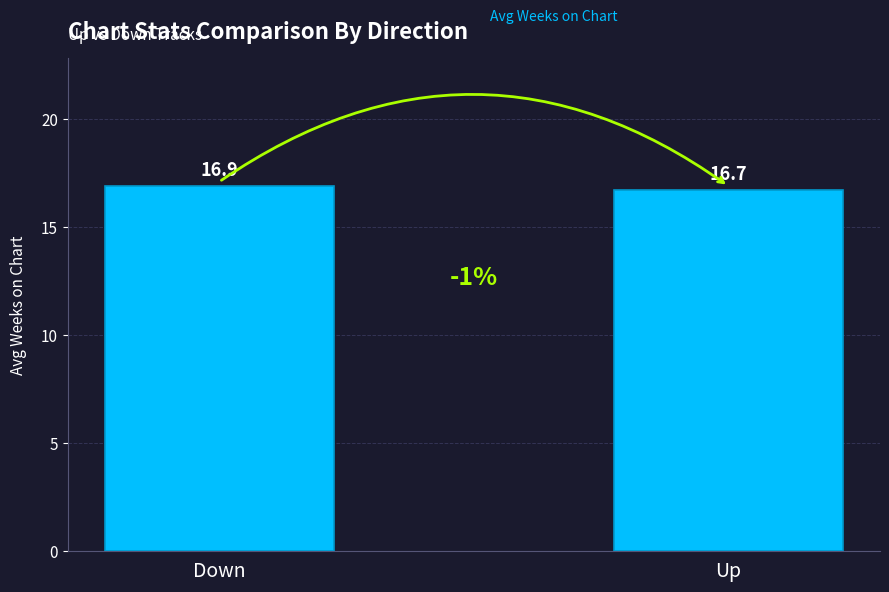

List the labels in order of value, smallest first.

Up, Down